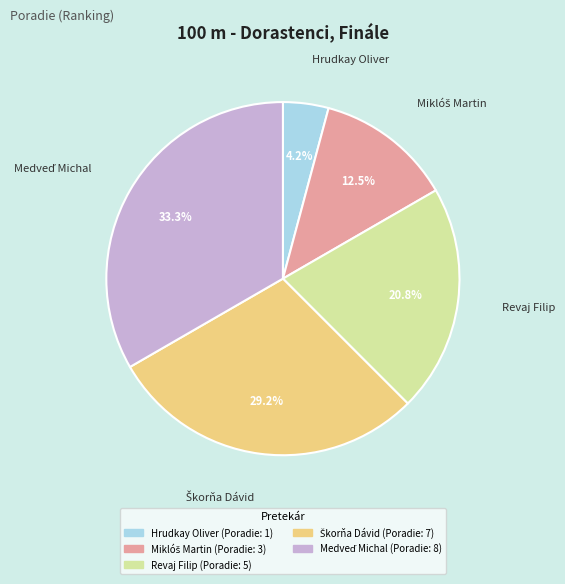

Which has a higher value, Hrudkay Oliver or Revaj Filip?

Revaj Filip